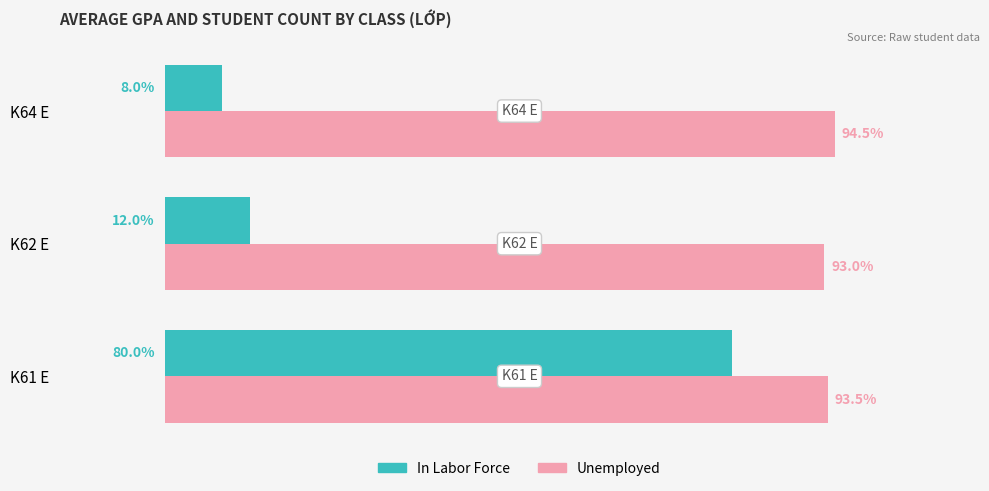

List the series in order of their peak value, highest first.

Unemployed, In Labor Force